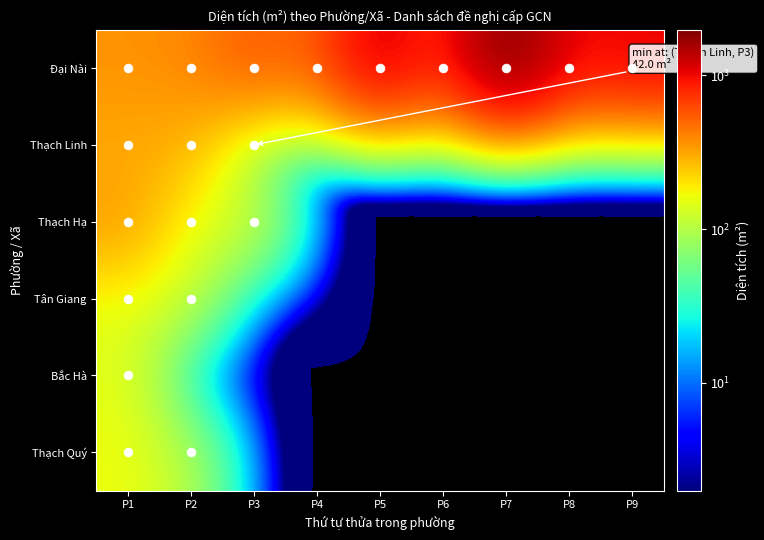

Reading left to right, extract all data points from this chart.

Đại Nài: P1=361.7	P2=387.9	P3=559.9	P4=483.8	P5=1259.8	P6=702.6	P7=1984.9	P8=963.0	P9=1062.2
Thạch Linh: P1=301.2	P2=287.2	P3=42.0	P4=0.0	P5=0.0	P6=0.0	P7=0.0	P8=0.0	P9=0.0
Thạch Hạ: P1=343.0	P2=144.0	P3=135.0	P4=0.0	P5=0.0	P6=0.0	P7=0.0	P8=0.0	P9=0.0
Tân Giang: P1=150.0	P2=117.1	P3=0.0	P4=0.0	P5=0.0	P6=0.0	P7=0.0	P8=0.0	P9=0.0
Bắc Hà: P1=146.3	P2=0.0	P3=0.0	P4=0.0	P5=0.0	P6=0.0	P7=0.0	P8=0.0	P9=0.0
Thạch Quý: P1=163.4	P2=94.8	P3=0.0	P4=0.0	P5=0.0	P6=0.0	P7=0.0	P8=0.0	P9=0.0